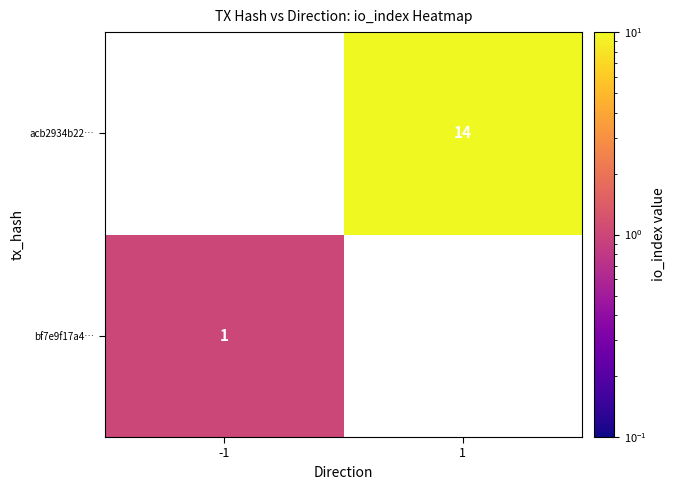

True or false: acb2934b22… has a value of 14 at 1.

True